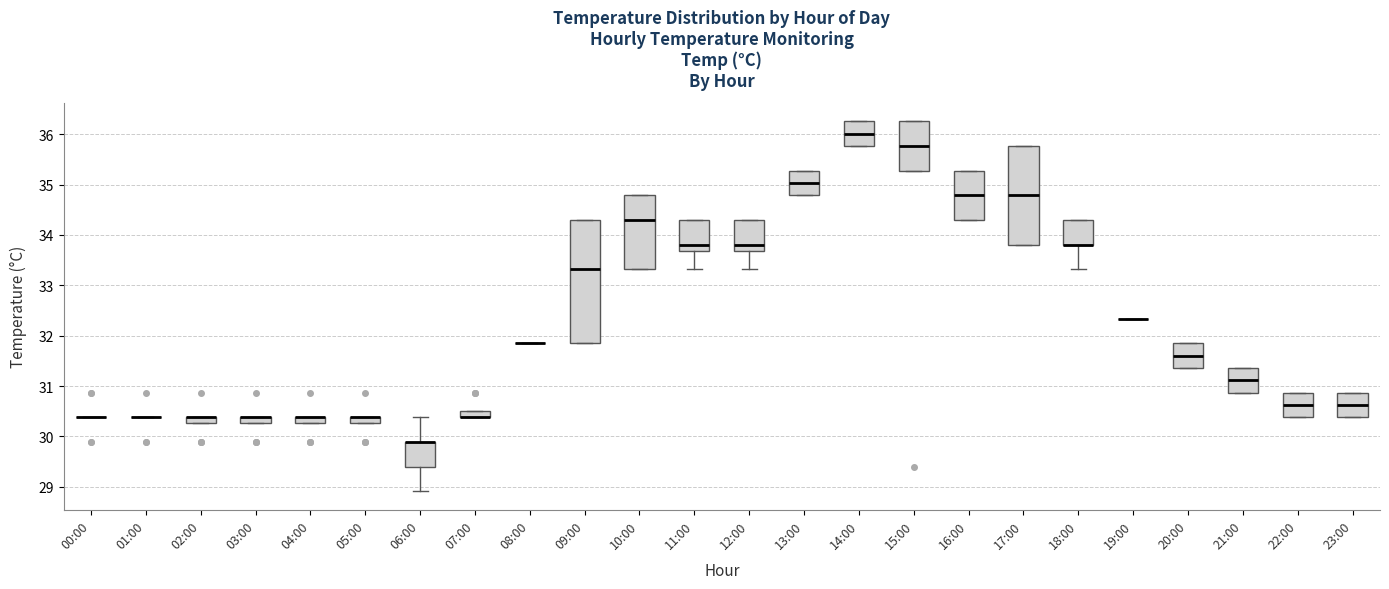

Where is the lower edge of the box for 14:00 on the y-axis? The values are not printed on the chart, so give them approximately, as read against the axis.

35.8